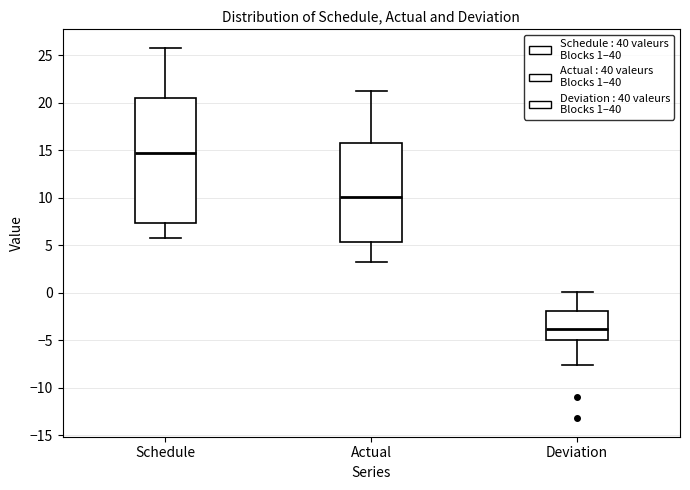

Which box's median line is the highest?

Schedule